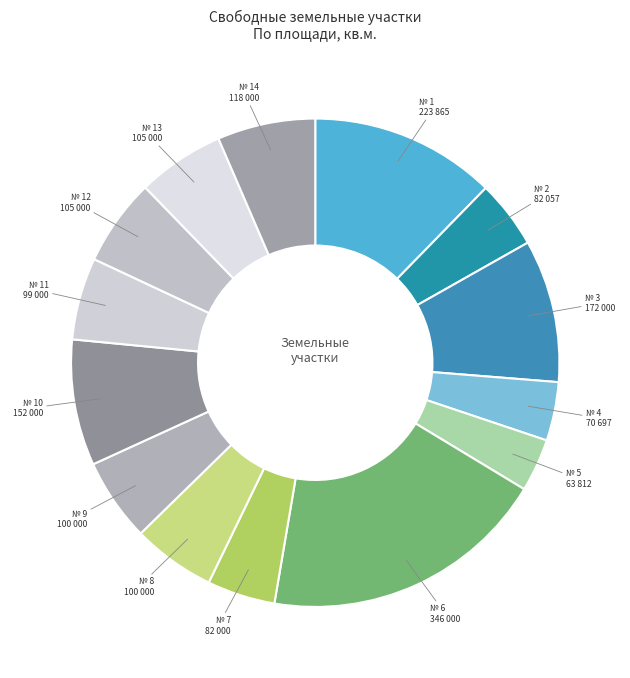

Which has a higher value, № 14 118 000 or № 10 152 000?

№ 10 152 000